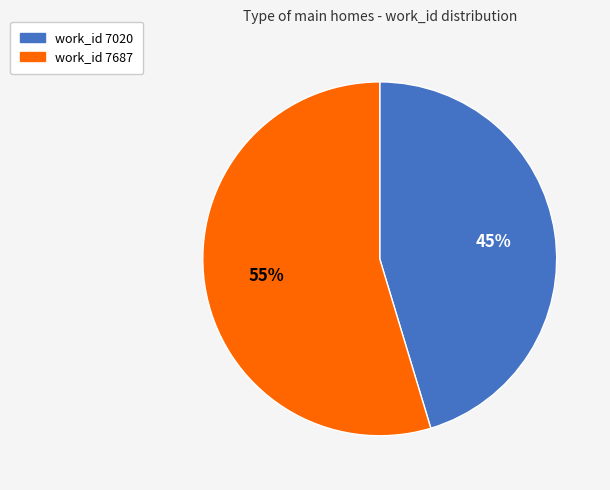

To the nearest percent, what is the average slice percentage?

50%